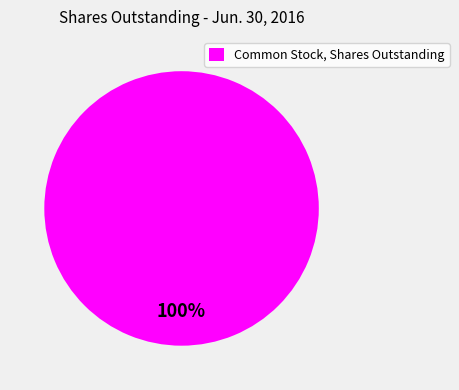

True or false: Common Stock, Shares Outstanding accounts for 100% of the total.

True